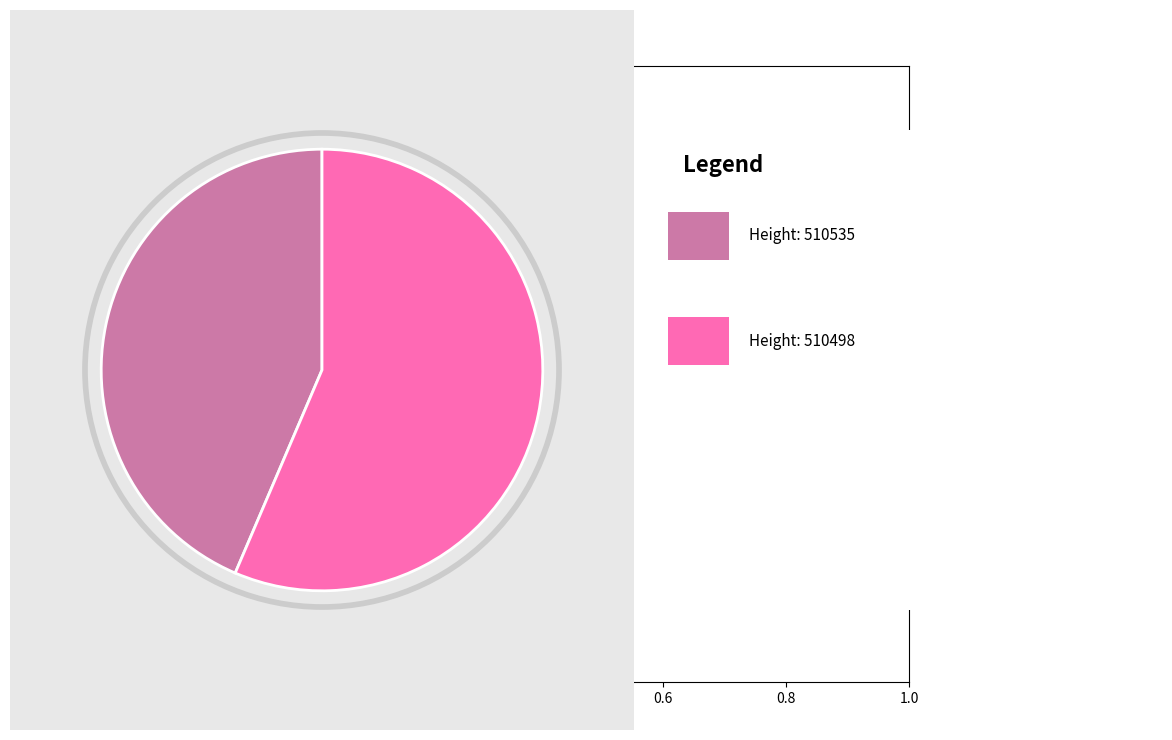

Is there any slice that represents more than half of the pie?

Yes